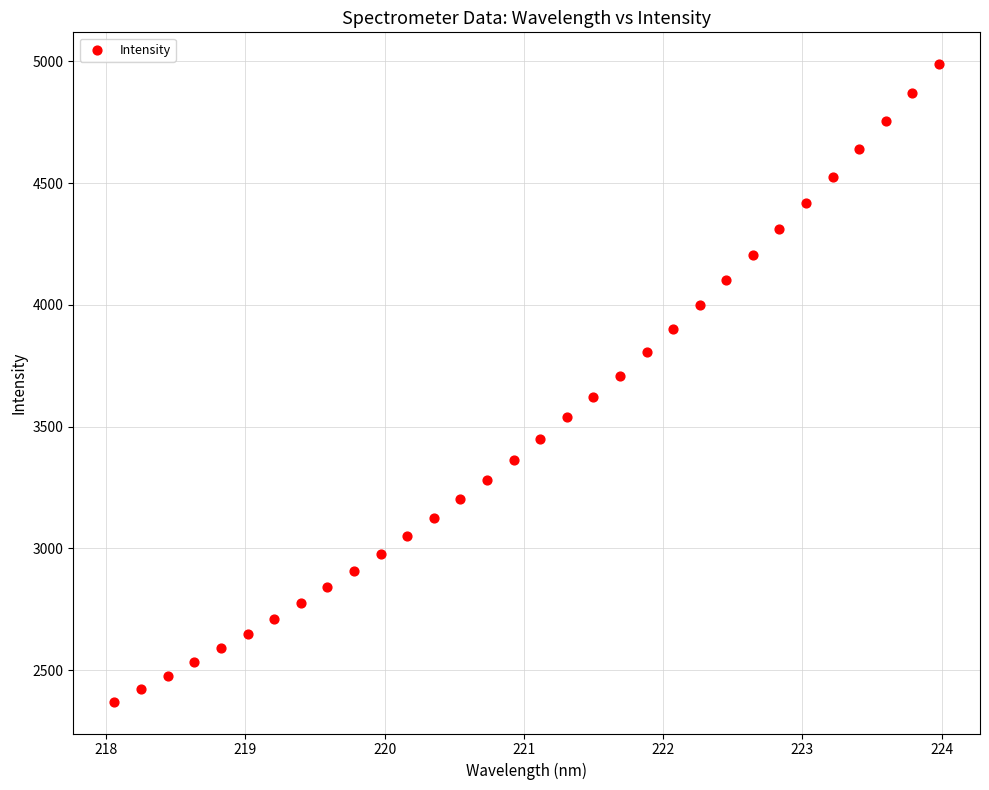

What is the range of X values (max minus min)?

5.9